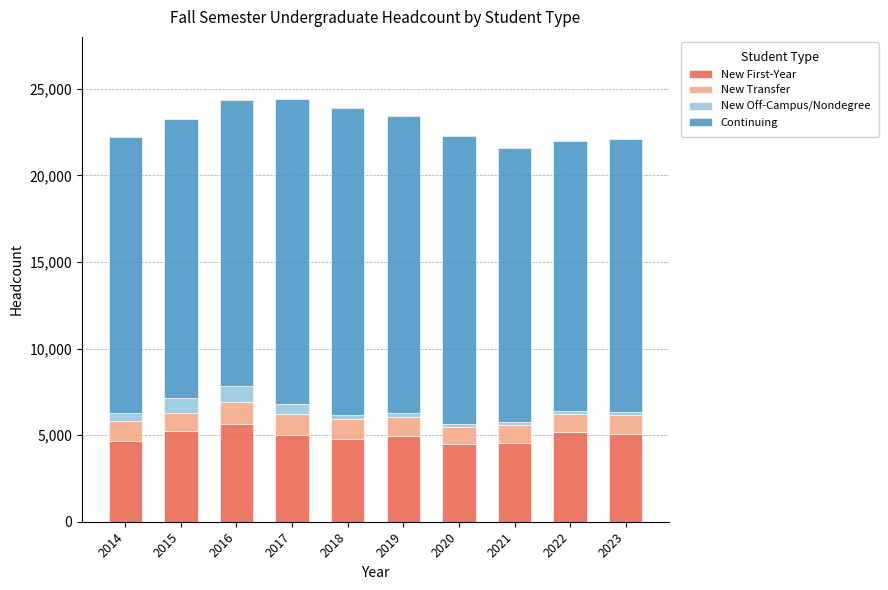

The value of New First-Year at 2016 is 9786. True or false?

False